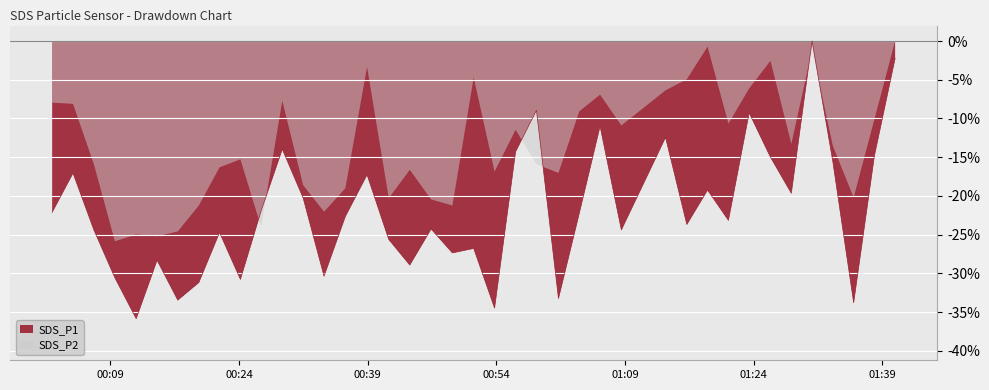

What is the label of the 19th point from the right?

2023/02/24 00:53:48